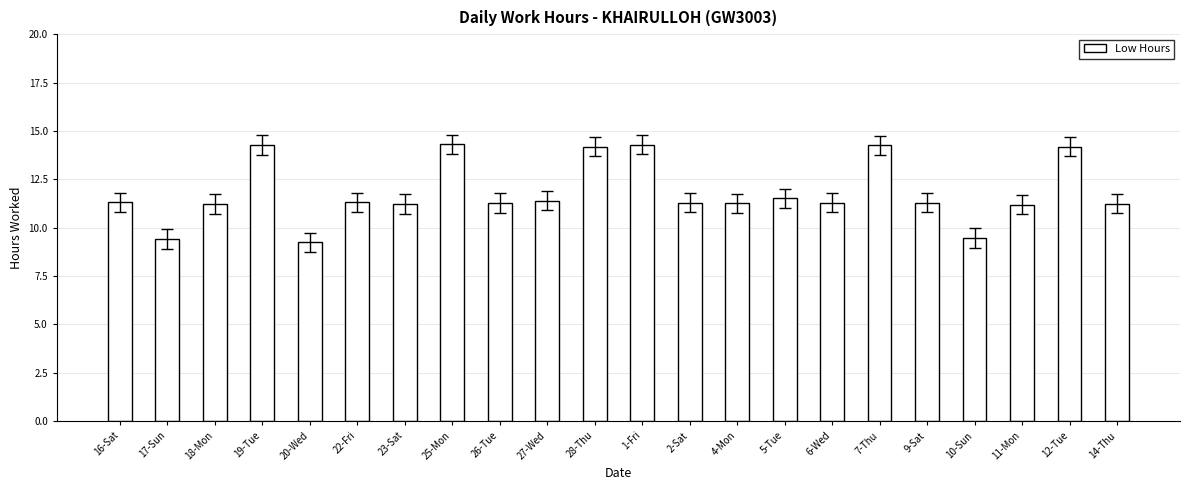

Which category has the lowest value across all series?

20-Wed